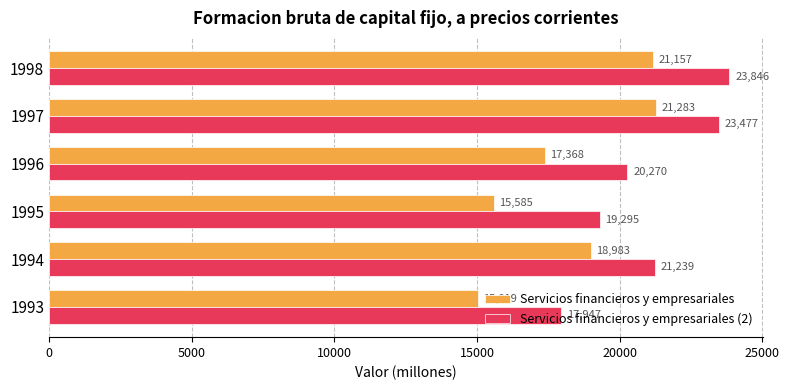

Read the Servicios financieros y empresariales value at 1995.

15585.5